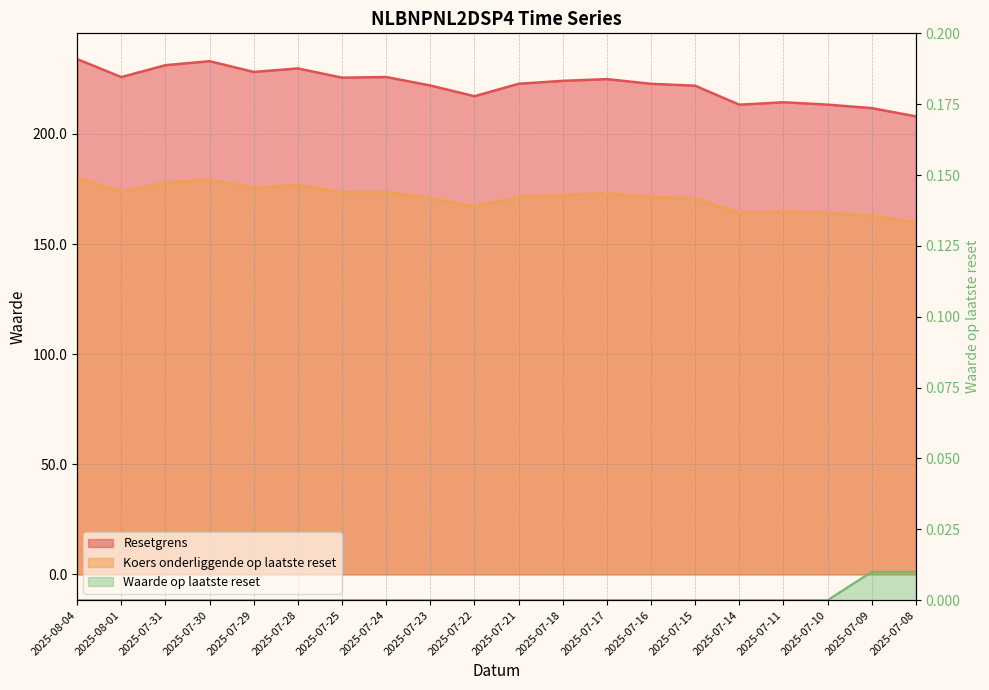

What are all the series names shown in the legend?

Resetgrens, Koers onderliggende op laatste reset, Waarde op laatste reset